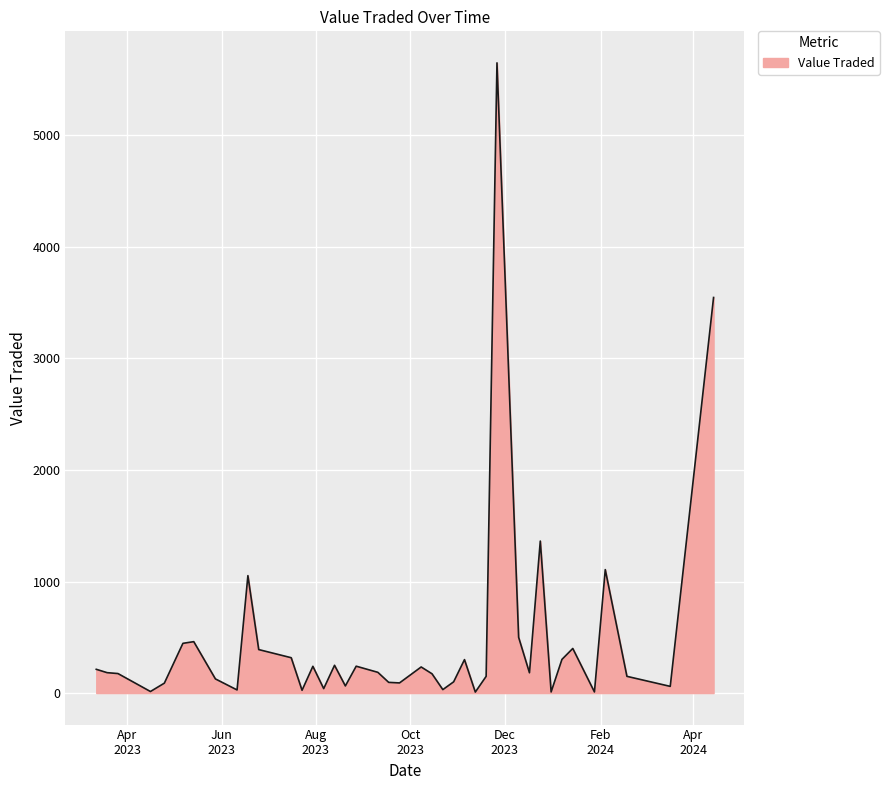

What is the greatest value displayed?

5651